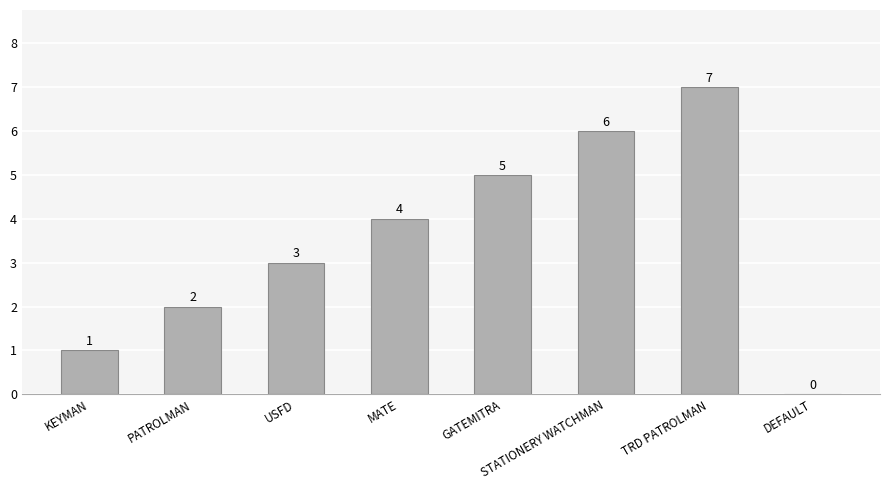

Reading left to right, transcribe all the data shown in this chart.

1	2	3	4	5	6	7	0